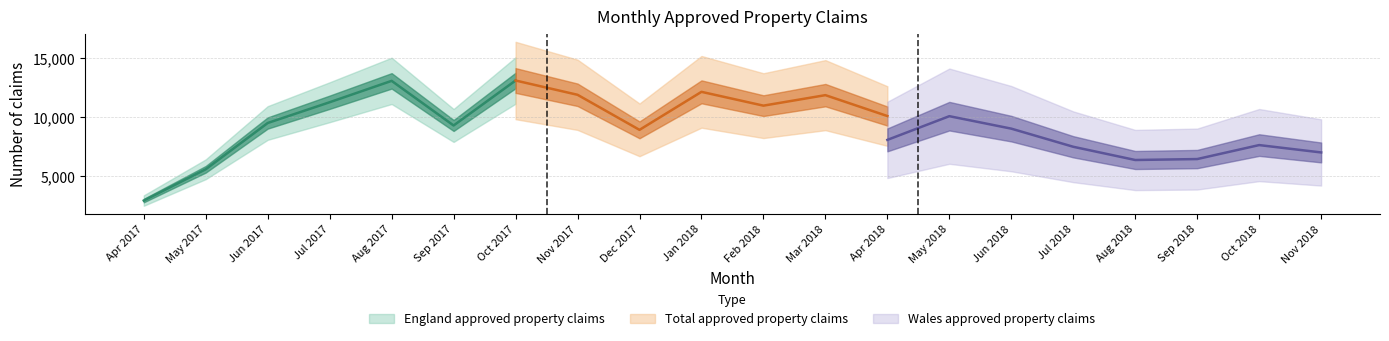

Between Oct 2018 and Mar 2018, which is larger?

Mar 2018